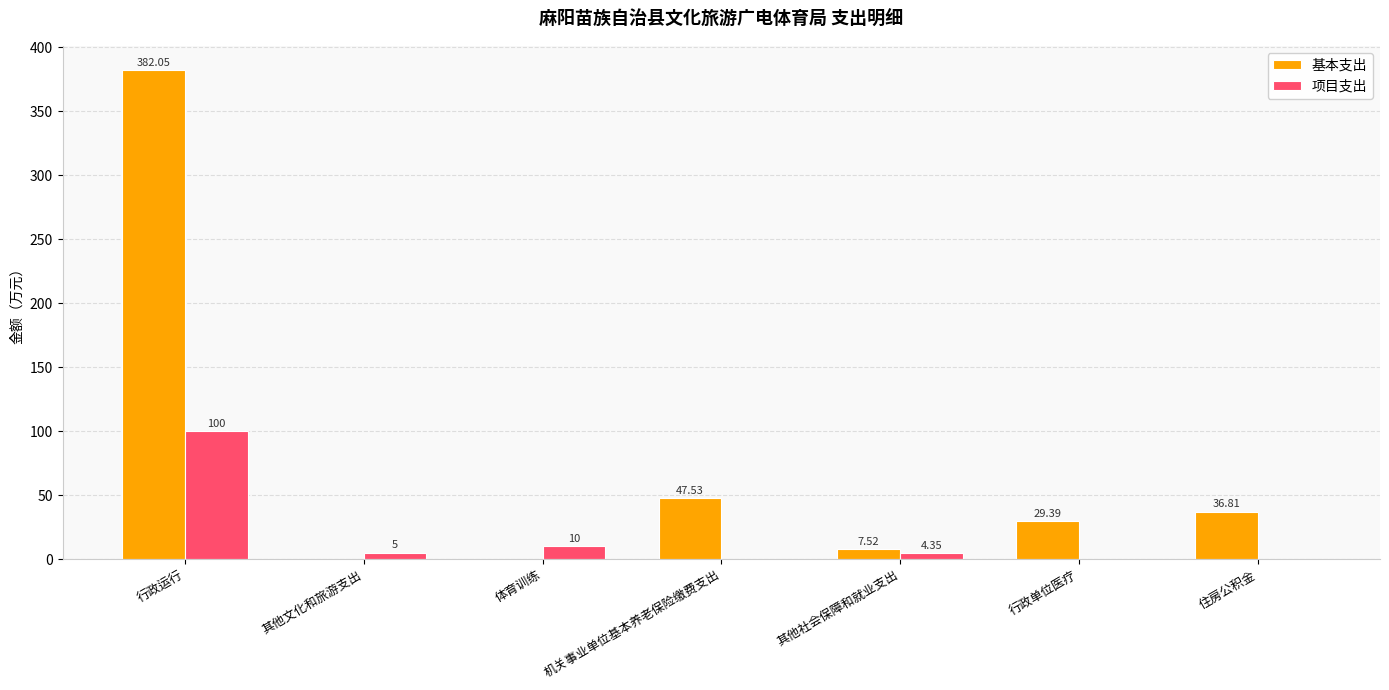

How many series are shown in this chart?

2